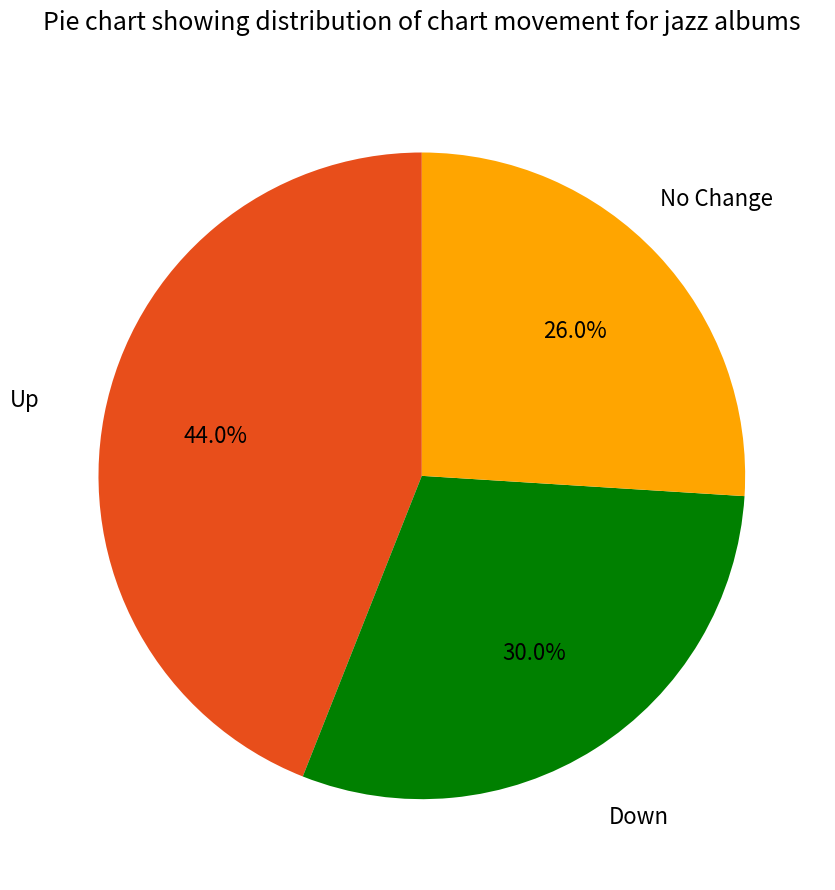

Is there any slice that represents more than half of the pie?

No